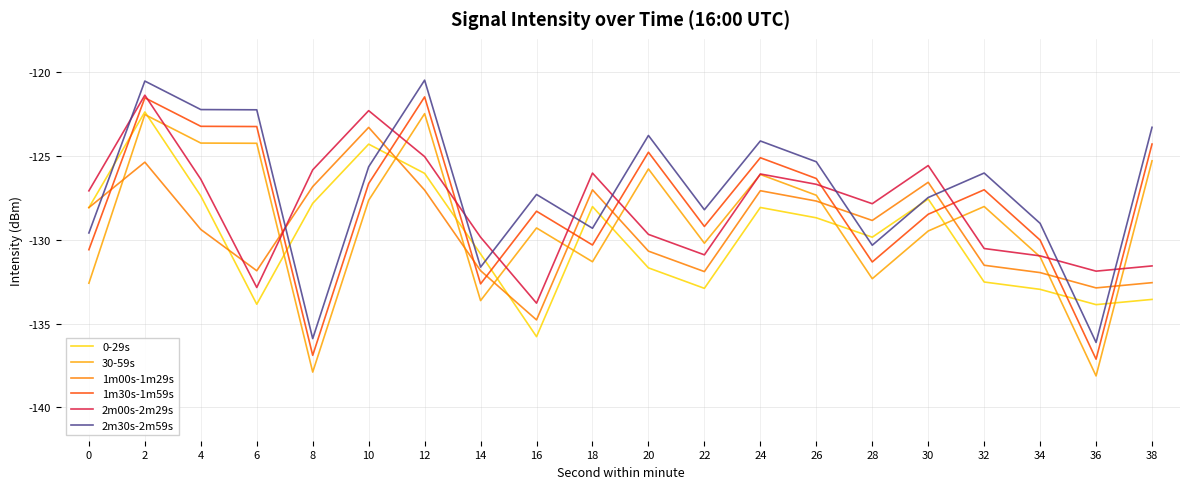

What is the highest value of the 2m00s-2m29s series?

-121.4